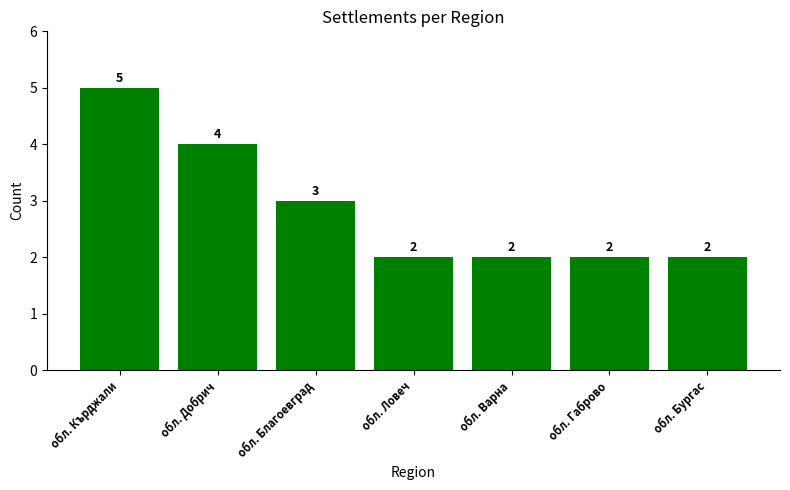

Approximately how many times larger is the value at обл. Бургас compared to обл. Кърджали?

0.4